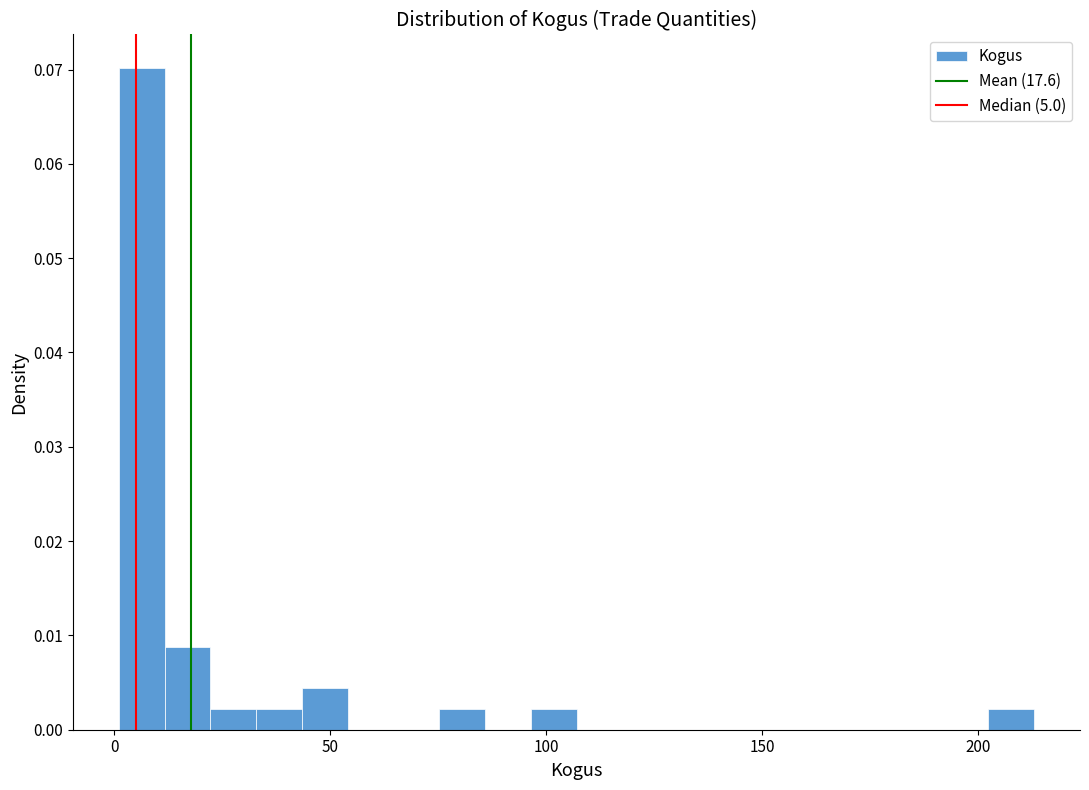

Around what value on the x-axis is the tallest bar? Give the approximate position of its centre, as read against the axis.

5